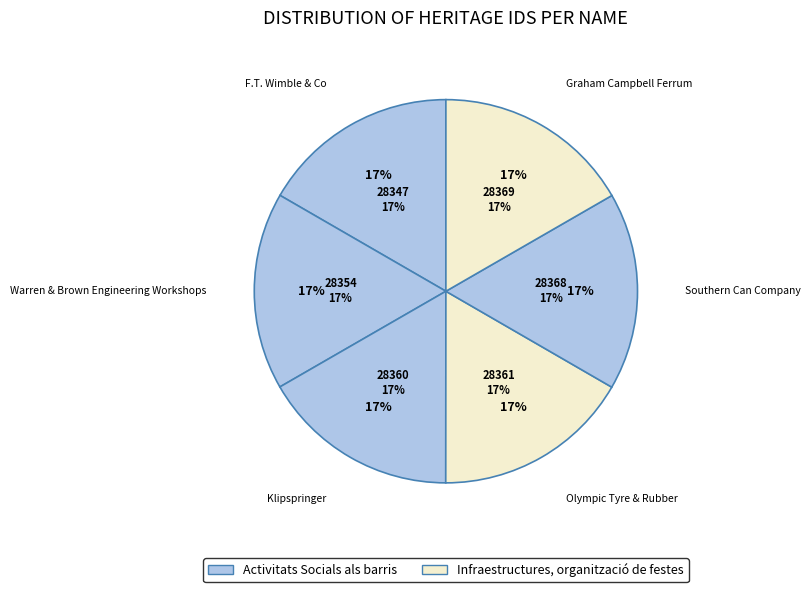

What is the total percentage of Graham Campbell Ferrum and Warren & Brown Engineering Workshops?

33.3%